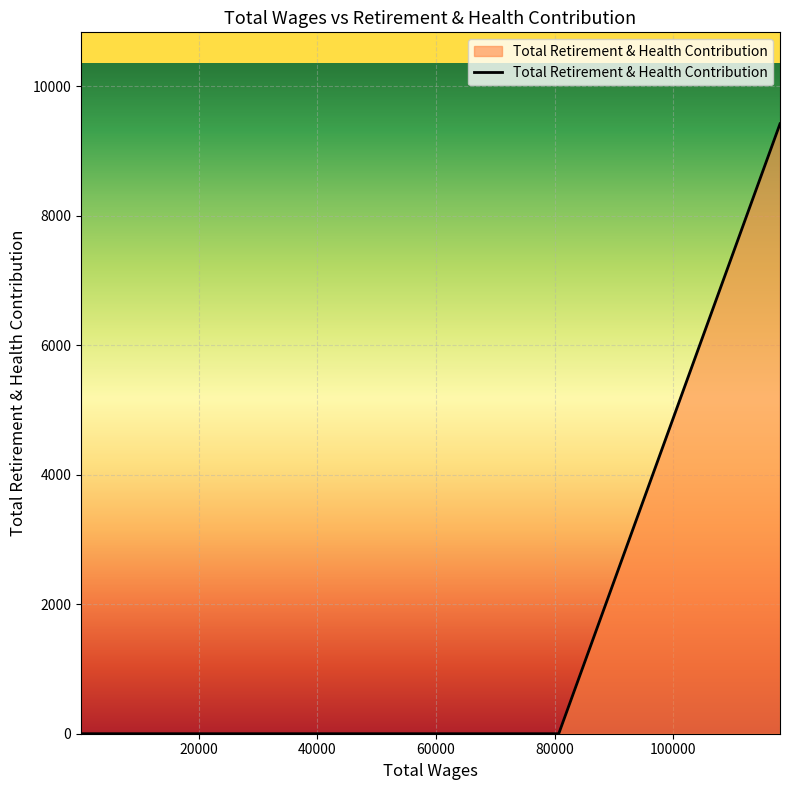

What is the difference between the maximum and minimum values?

9417